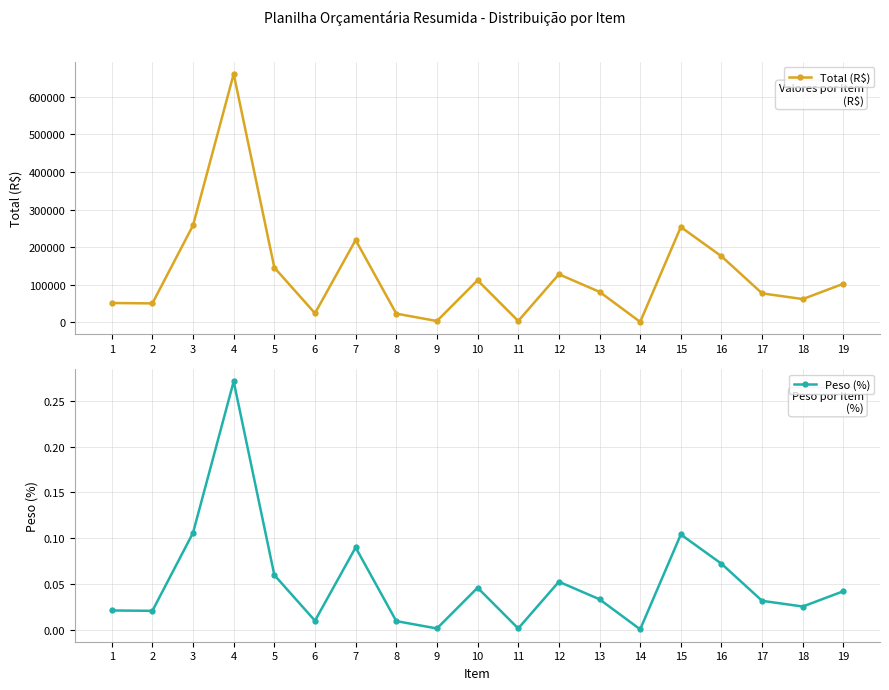

True or false: Peso (%) and Total (R$) intersect in this chart.

False